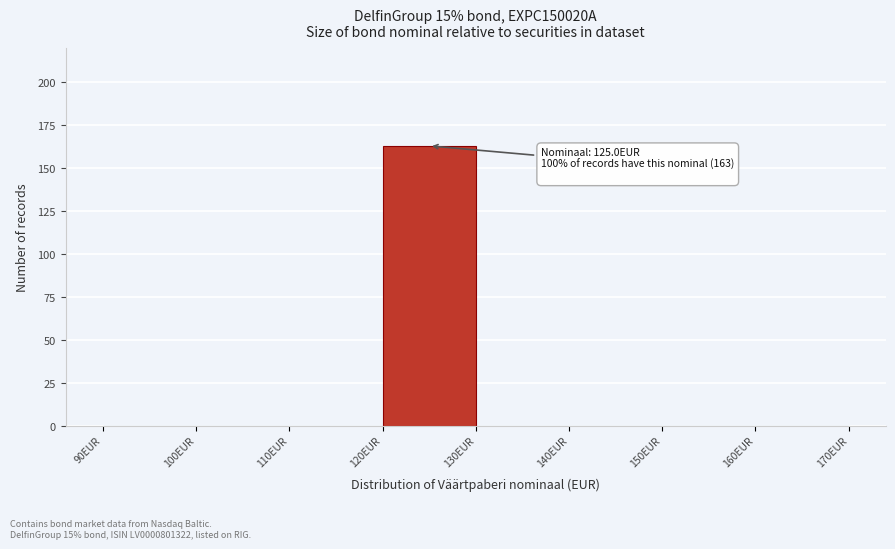

Which range on the x-axis has the tallest bar?

120 to 130